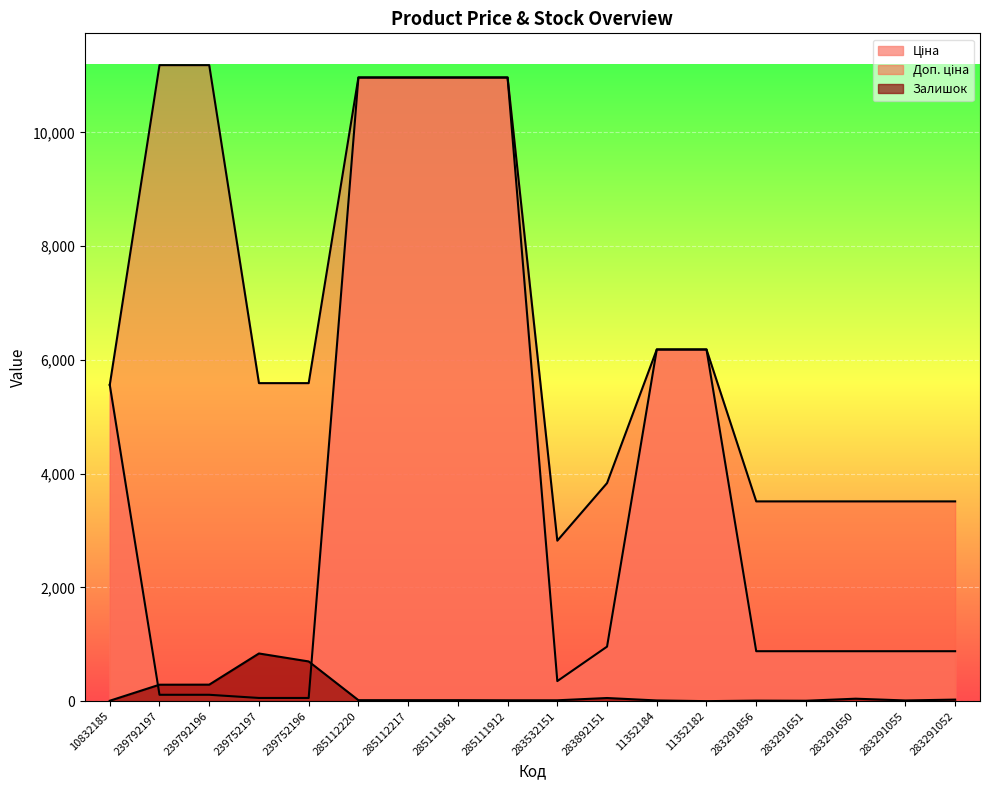

The Доп. ціна series shows 11182.0 at 239792197. True or false?

True